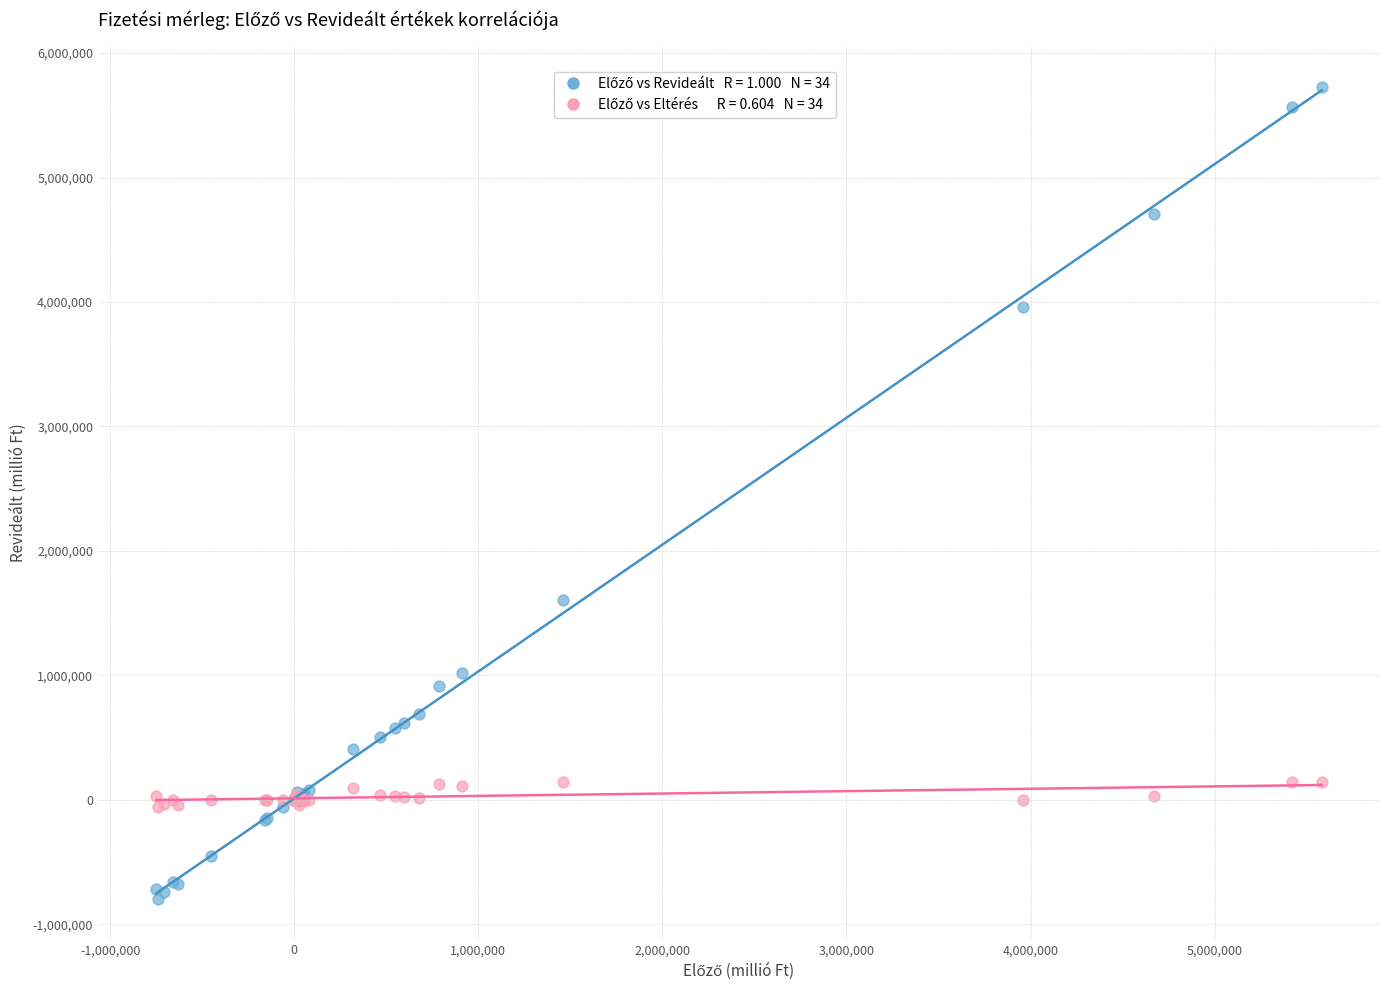

Across all series, what Y value is closest to 2464461?

1600922